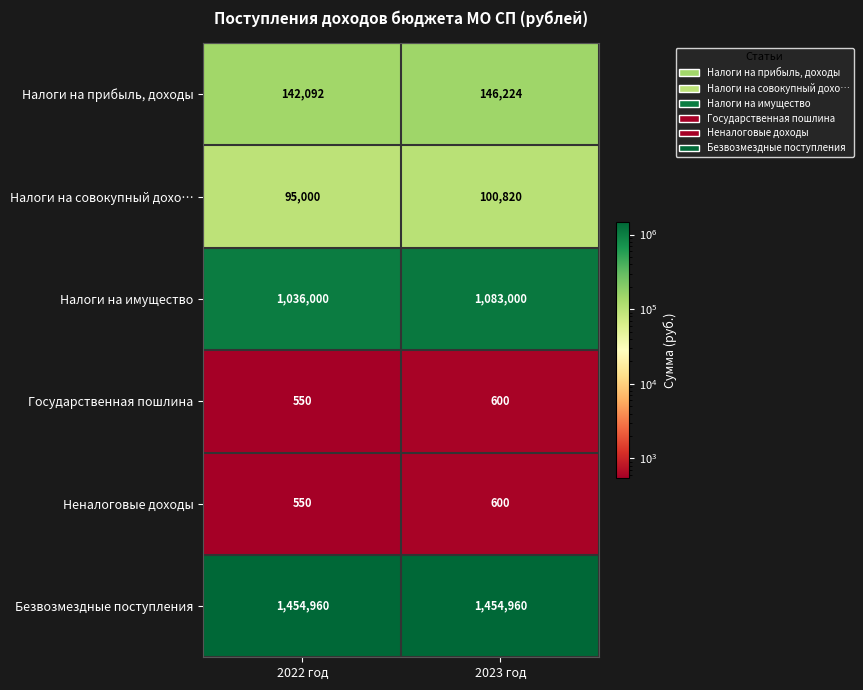

Reading left to right, transcribe all the data shown in this chart.

Налоги на прибыль, доходы: 2022 год=142092	2023 год=146224
Налоги на совокупный дохо…: 2022 год=95000	2023 год=100820
Налоги на имущество: 2022 год=1036000	2023 год=1083000
Государственная пошлина: 2022 год=550	2023 год=600
Неналоговые доходы: 2022 год=550	2023 год=600
Безвозмездные поступления: 2022 год=1454960	2023 год=1454960